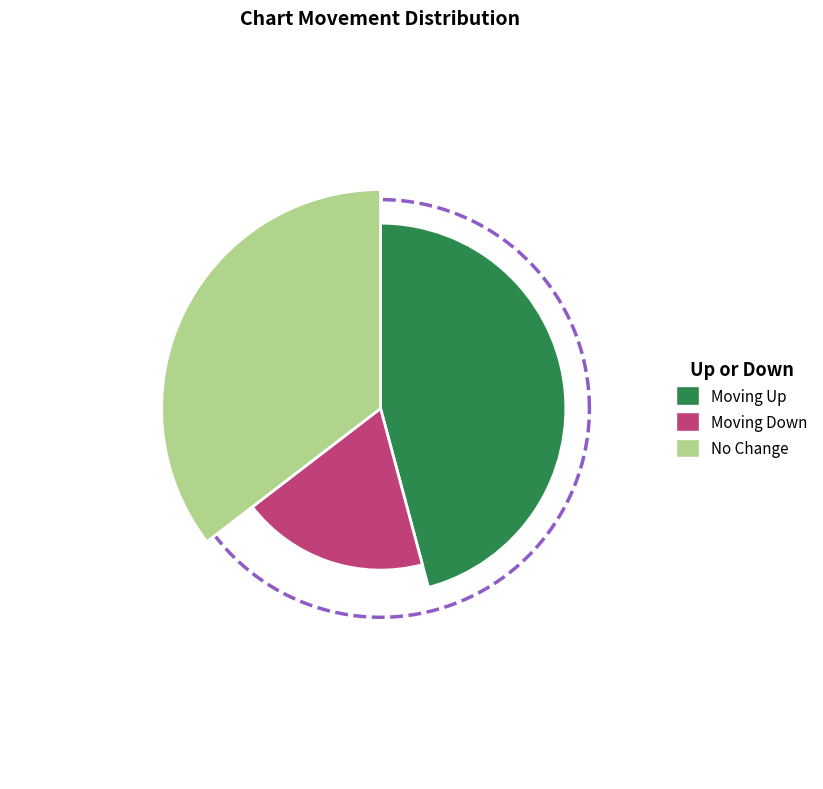

To the nearest percent, what portion does up represent?

46%